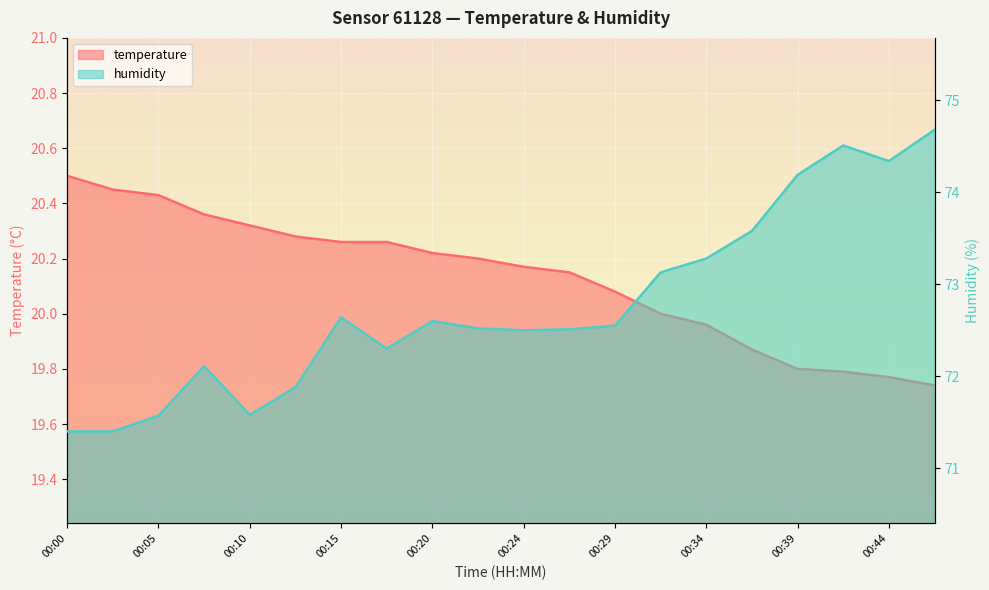

Rank the series by their maximum value, from highest to lowest.

humidity, temperature